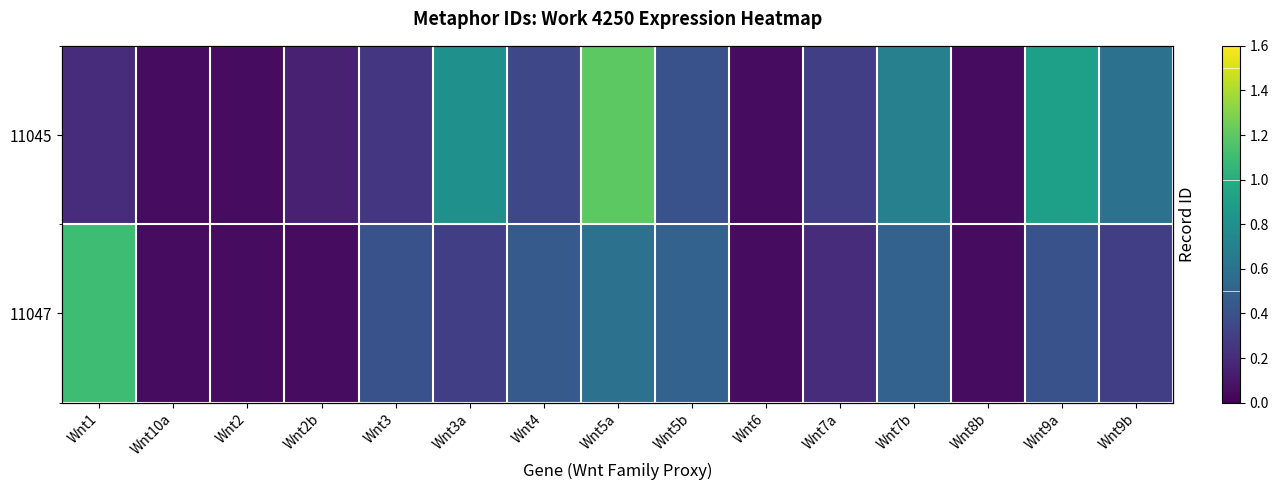

Rank the categories by 11045 value from highest to lowest.

Wnt5a, Wnt9a, Wnt3a, Wnt7b, Wnt9b, Wnt5b, Wnt4, Wnt7a, Wnt3, Wnt1, Wnt2b, Wnt10a, Wnt2, Wnt6, Wnt8b